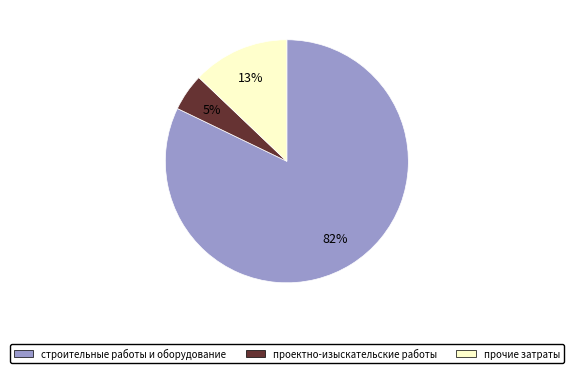

To the nearest percent, what is the difference between the проектно-изыскательские работы and строительные работы и оборудование slice percentages?

77%